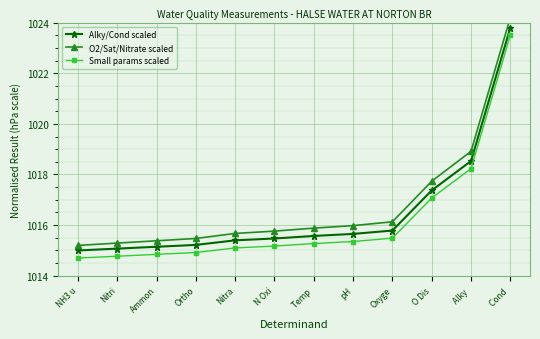

True or false: O2/Sat/Nitrate scaled has more than 2 points higher than both neighbors.

False